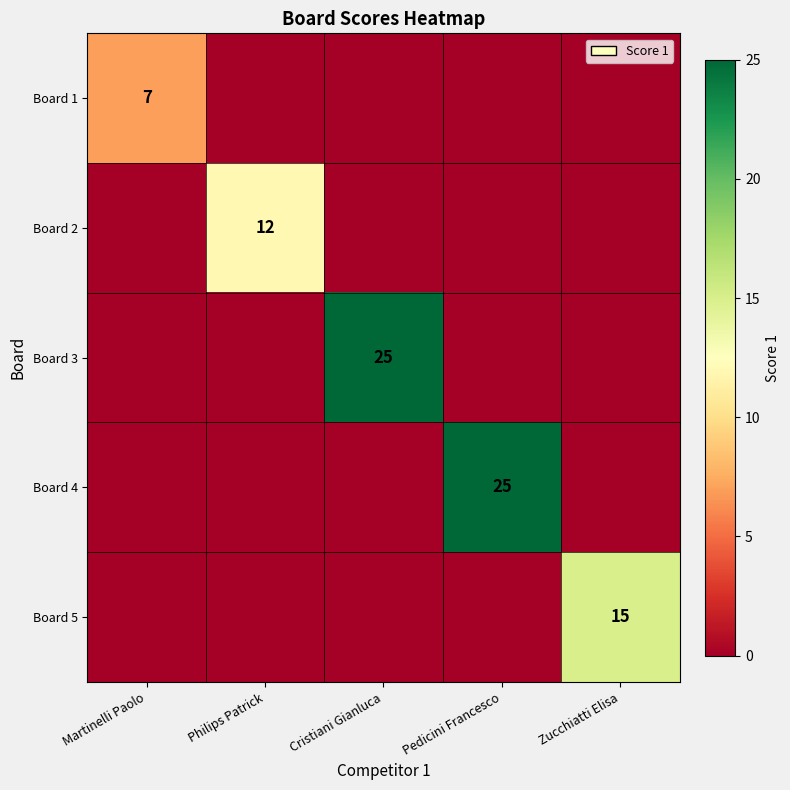

True or false: Board 5 has a value of 24 at Zucchiatti Elisa.

False